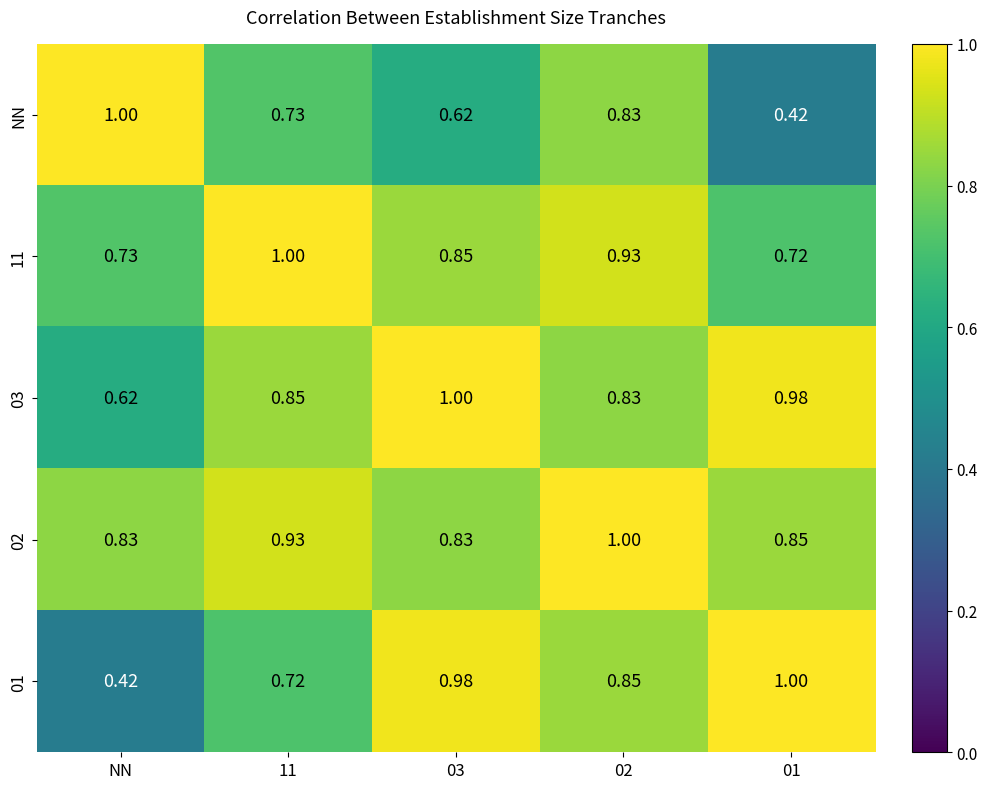

At 01, list the series in order from smallest to largest.

NN, 11, 02, 03, 01